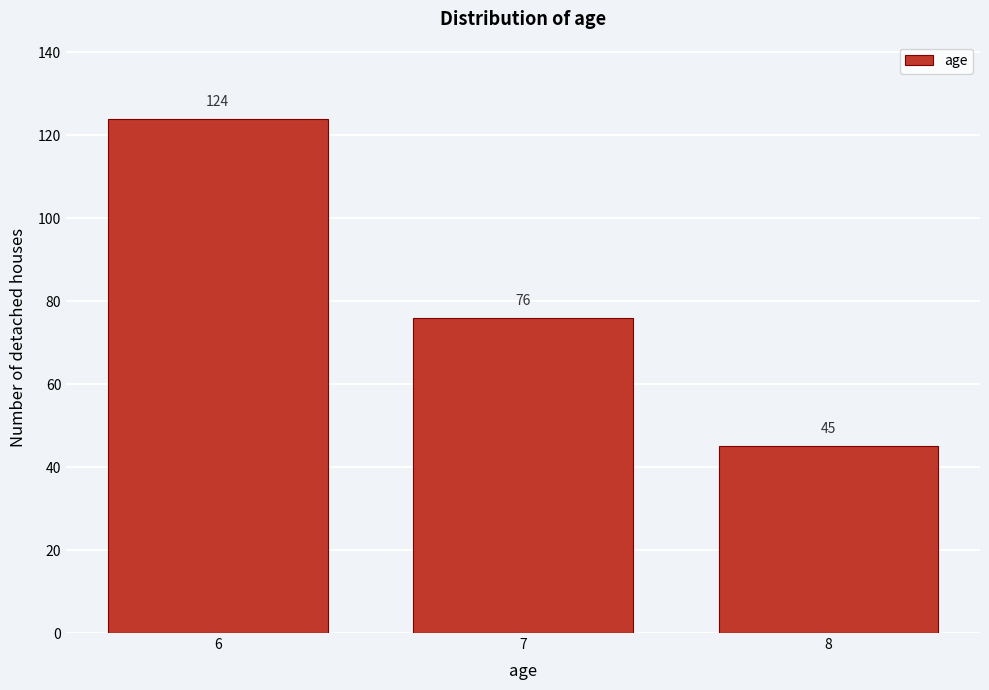

Over which range of the x-axis is the bar tallest?

5.5 to 6.5